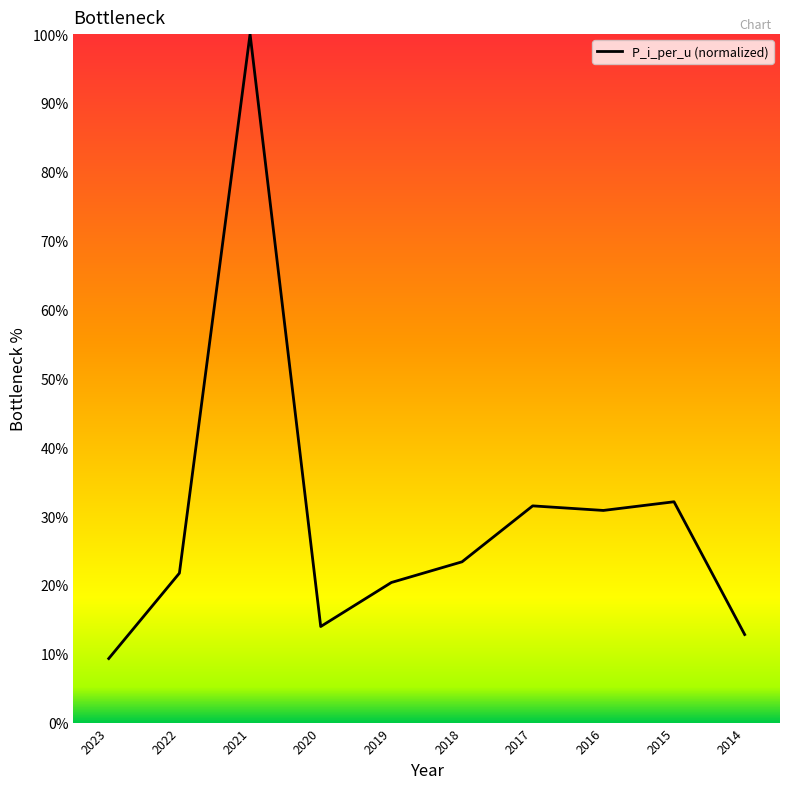

Does the chart have visible grid lines?

No